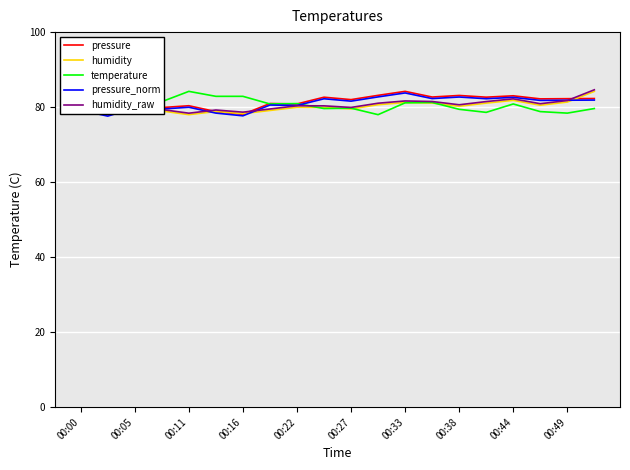

What is the minimum value shown in the chart?

77.6